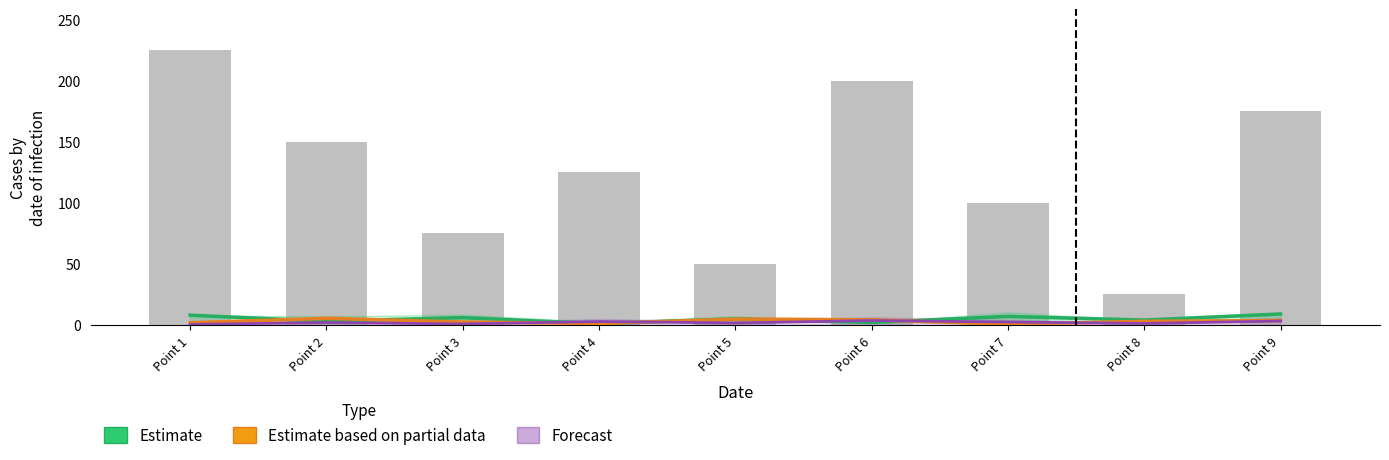

At Point 4, list the series in order from smallest to largest.

Estimate, Estimate based on partial data, Forecast